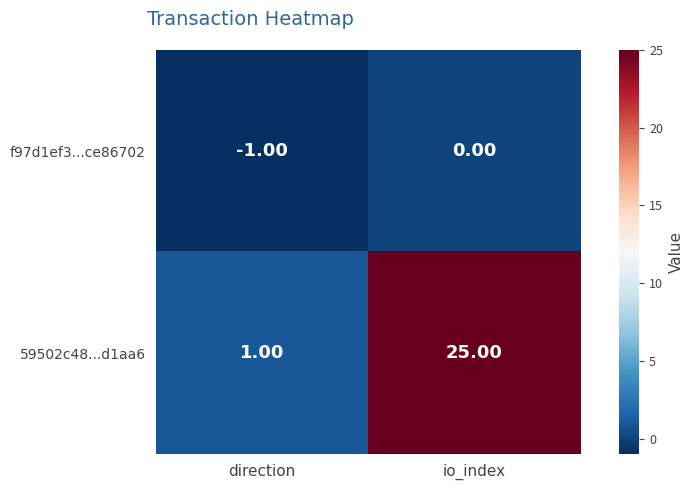

Which category has the lowest value across all series?

direction